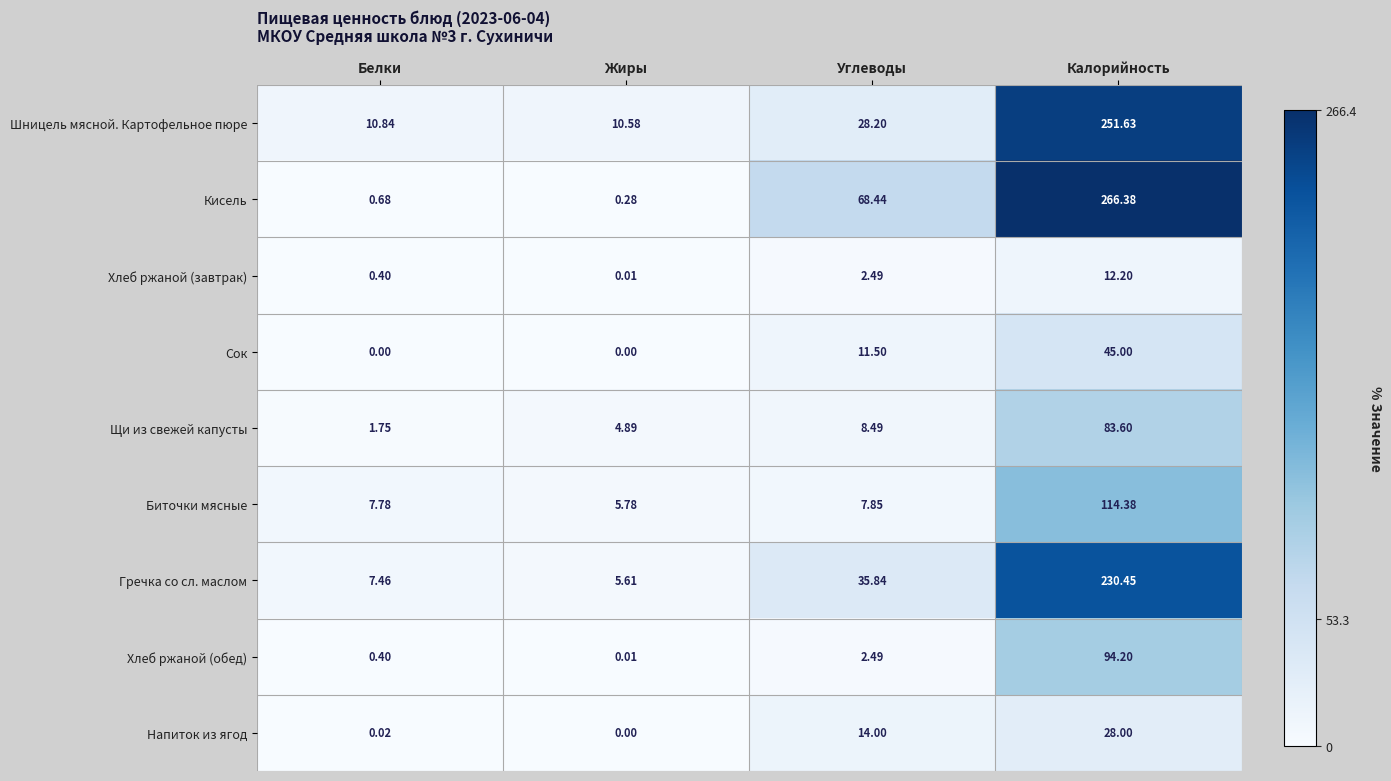

At which category does the chart reach its peak across all series?

Калорийность